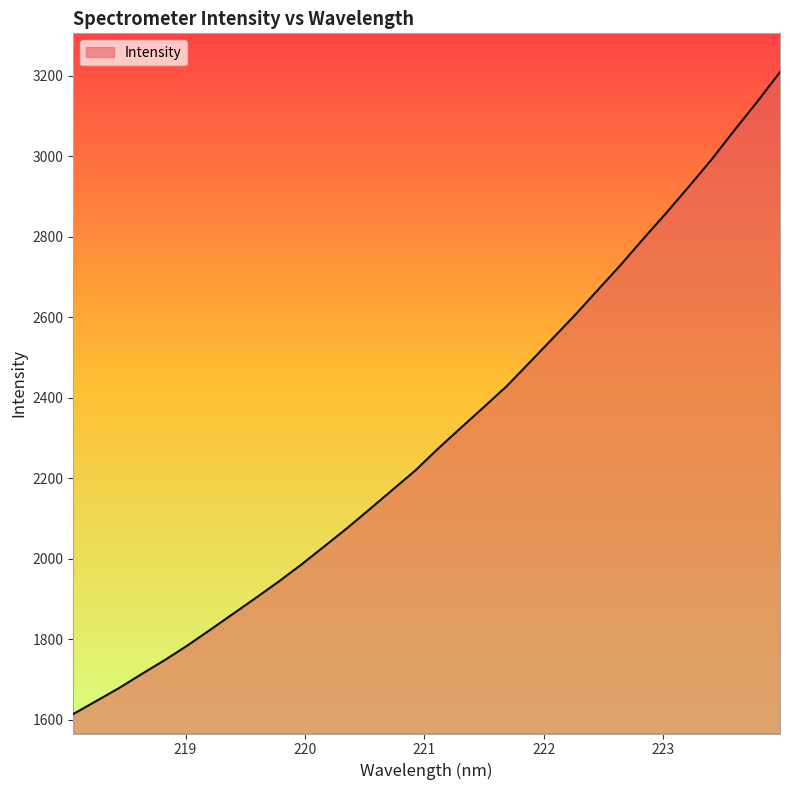

What is the difference between the maximum and minimum values?

1594.4